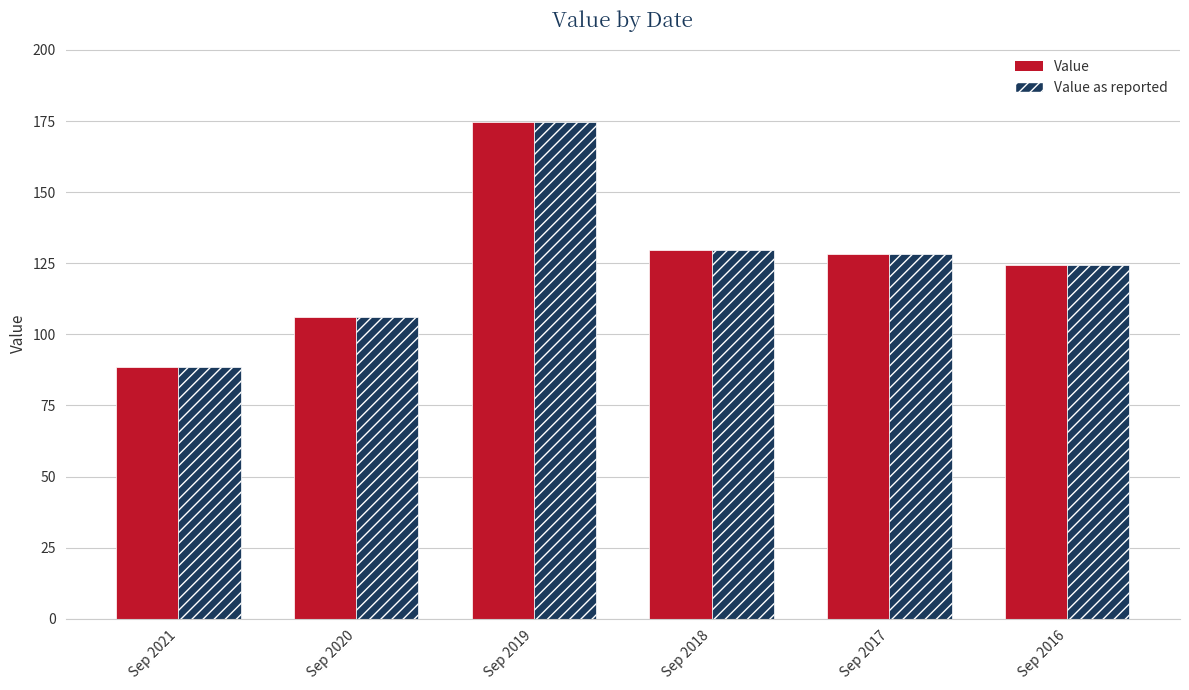

At which category is the sum across all series the highest?

Sep 2019